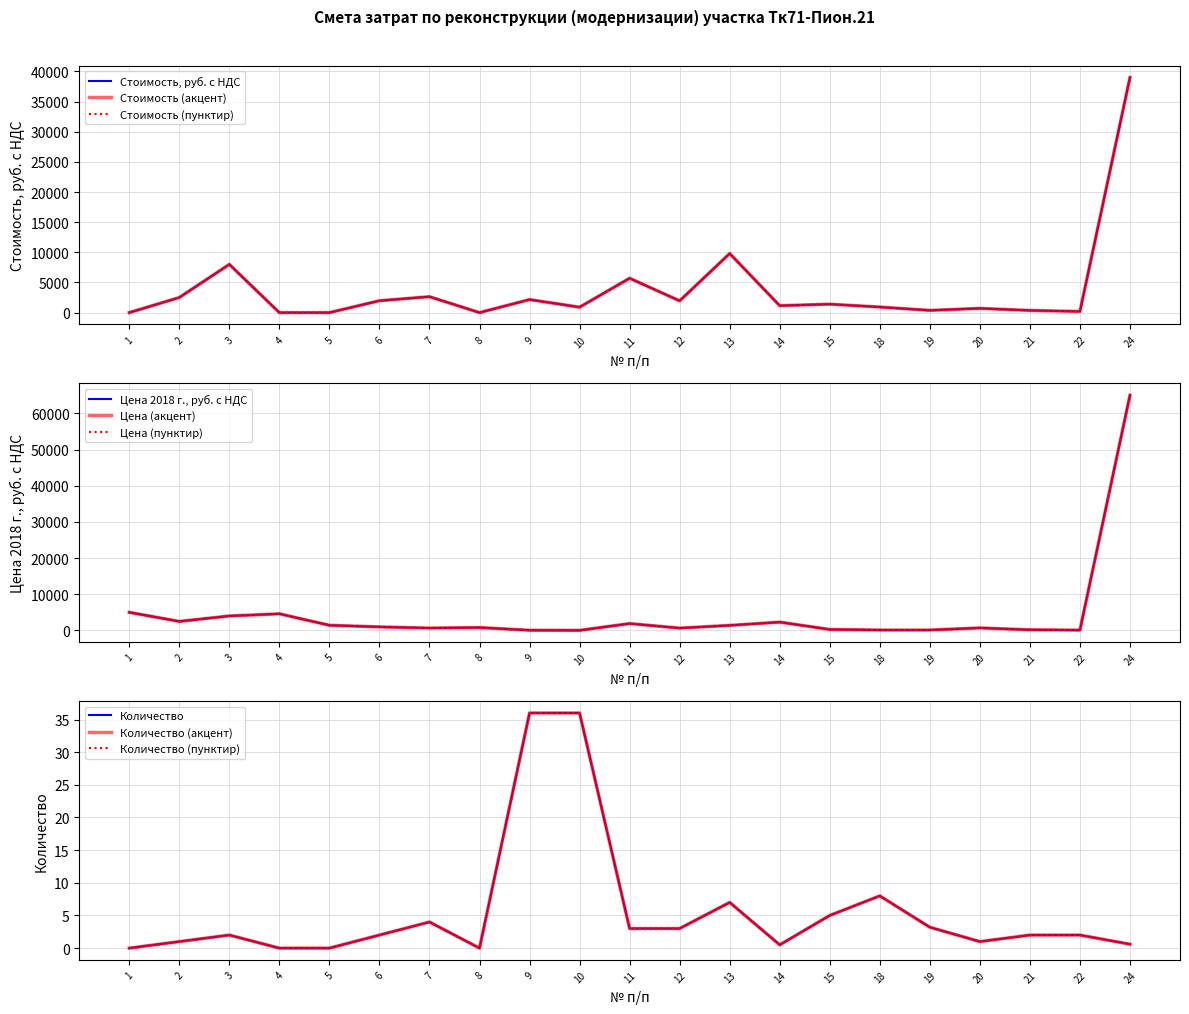

Reading left to right, extract all data points from this chart.

Стоимость, руб. с НДС: 0.0	2500.0	8000.0	0.0	0.0	1970.0	2640.0	0.0	2160.0	900.0	5700.0	1950.0	9800.0	1150.0	1400.0	920.0	368.0	700.0	360.0	192.0	39000.0
Цена 2018 г., руб. с НДС: 5000.0	2500.0	4000.0	4600.0	1432.0	985.0	660.0	800.0	60.0	25.0	1900.0	650.0	1400.0	2300.0	280.0	115.0	115.0	700.0	180.0	96.0	65000.0
Количество: 0.0	1.0	2.0	0.0	0.0	2.0	4.0	0.0	36.0	36.0	3.0	3.0	7.0	0.5	5.0	8.0	3.2	1.0	2.0	2.0	0.6